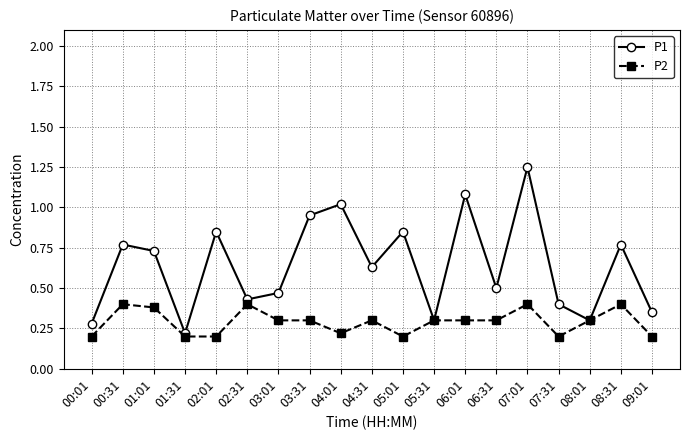

What is the difference between the second highest and second lowest values in the P2 series?

0.2